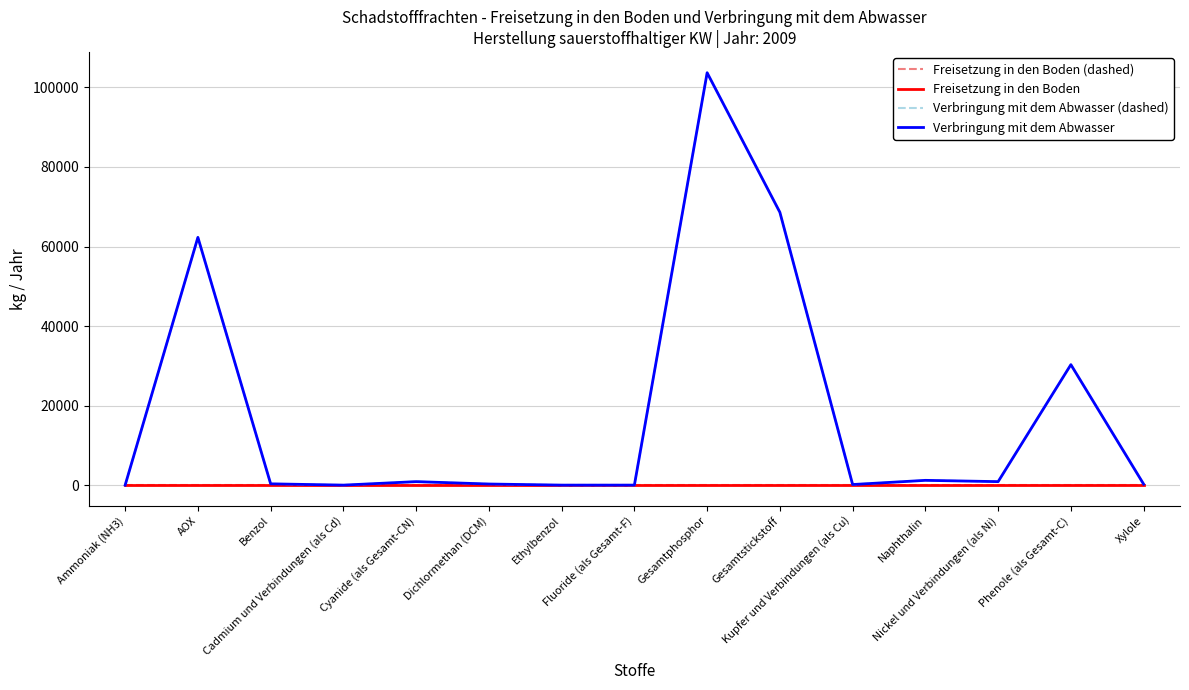

At which label does Freisetzung in den Boden reach its peak?

Ammoniak (NH3)